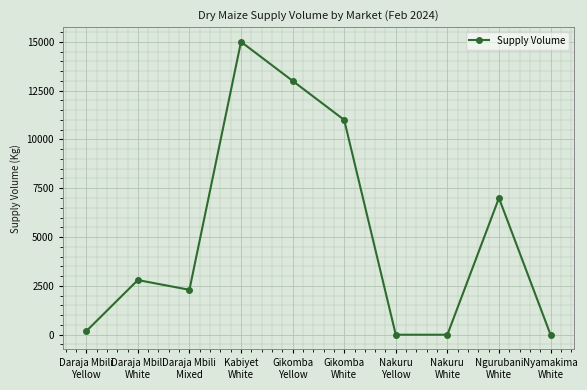

What is the change in value from Daraja Mbili
Yellow to Ngurubani
White?

+6820